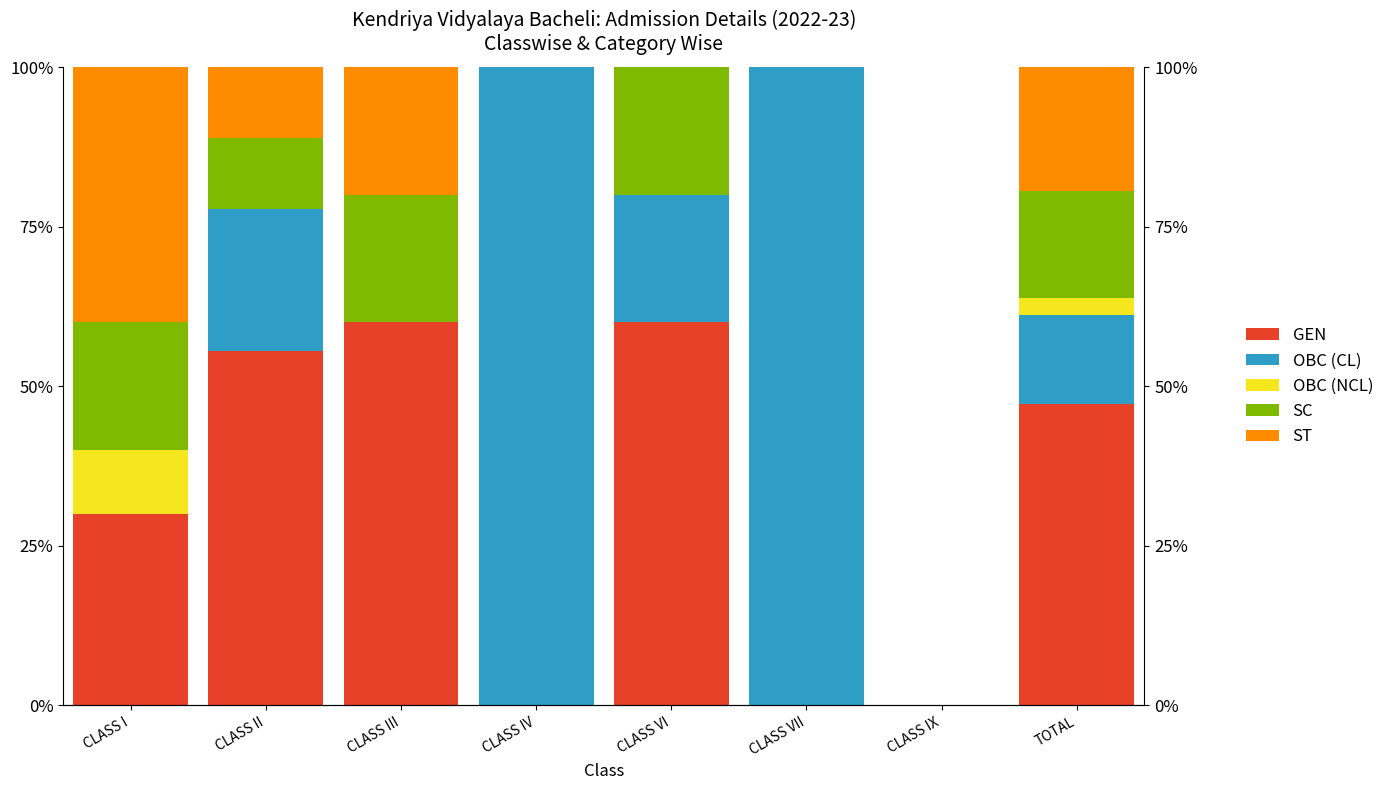

Rank the series at CLASS VII from highest to lowest value.

OBC (CL), GEN, OBC (NCL), SC, ST